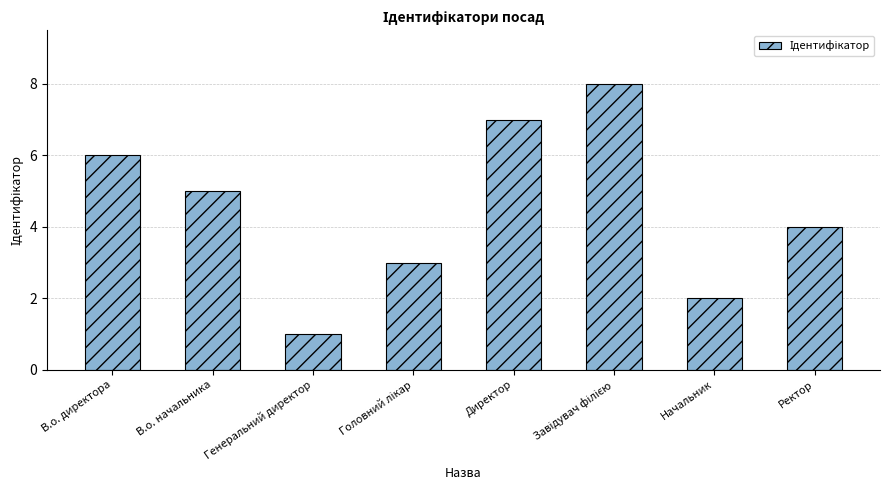

What is the label of the 1st bar from the right?

Ректор